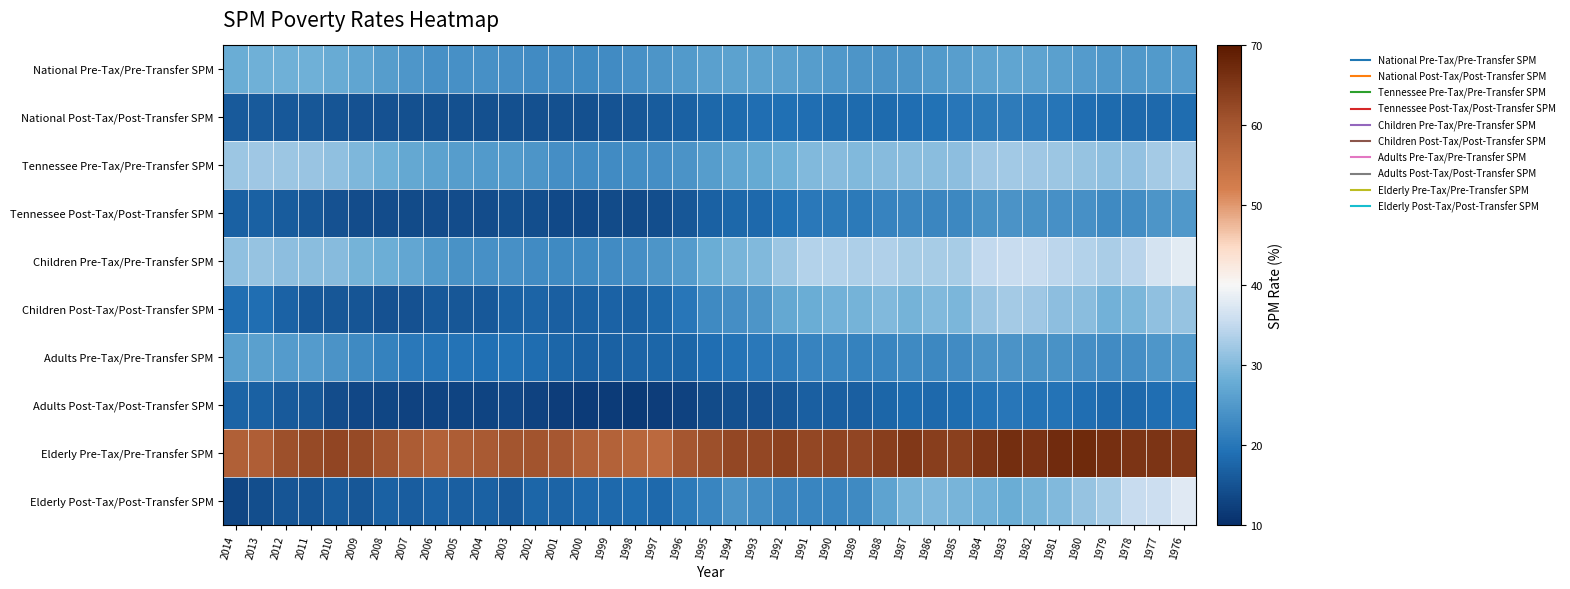

What is the greatest value displayed?

67.2